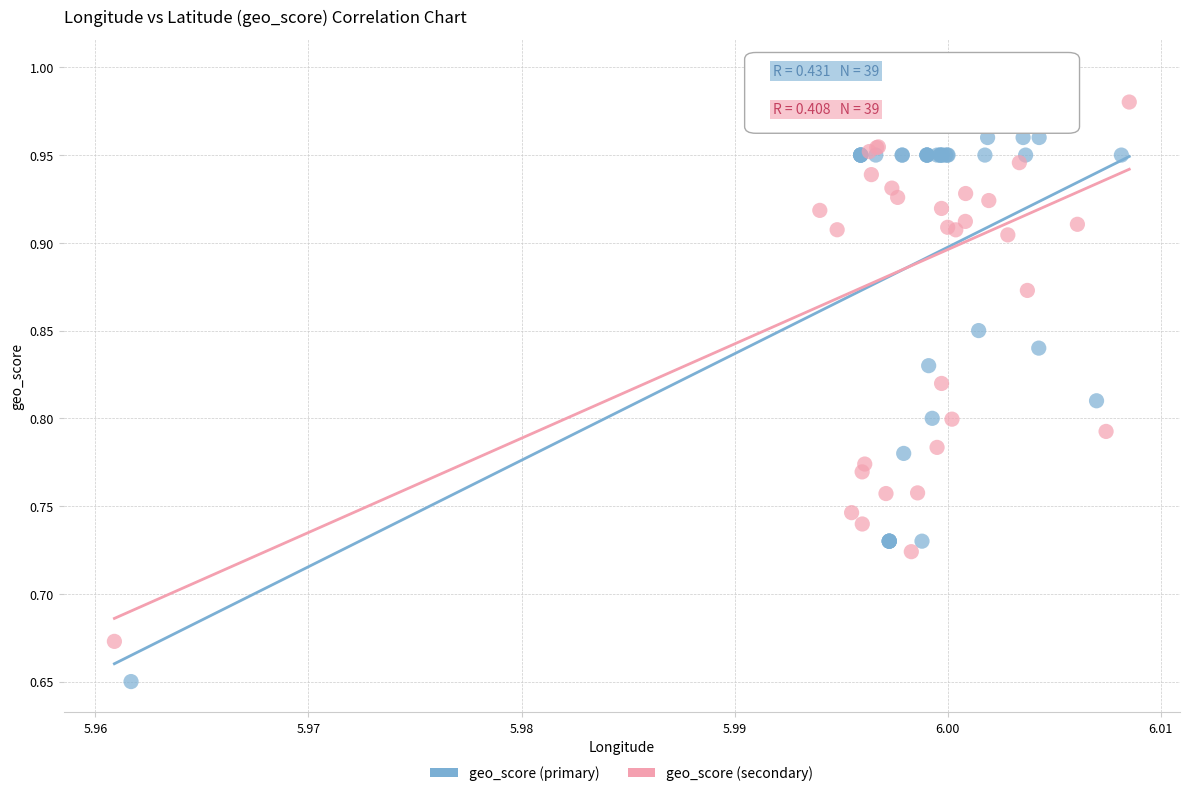

Which series reaches the minimum Y coordinate?

geo_score (primary)